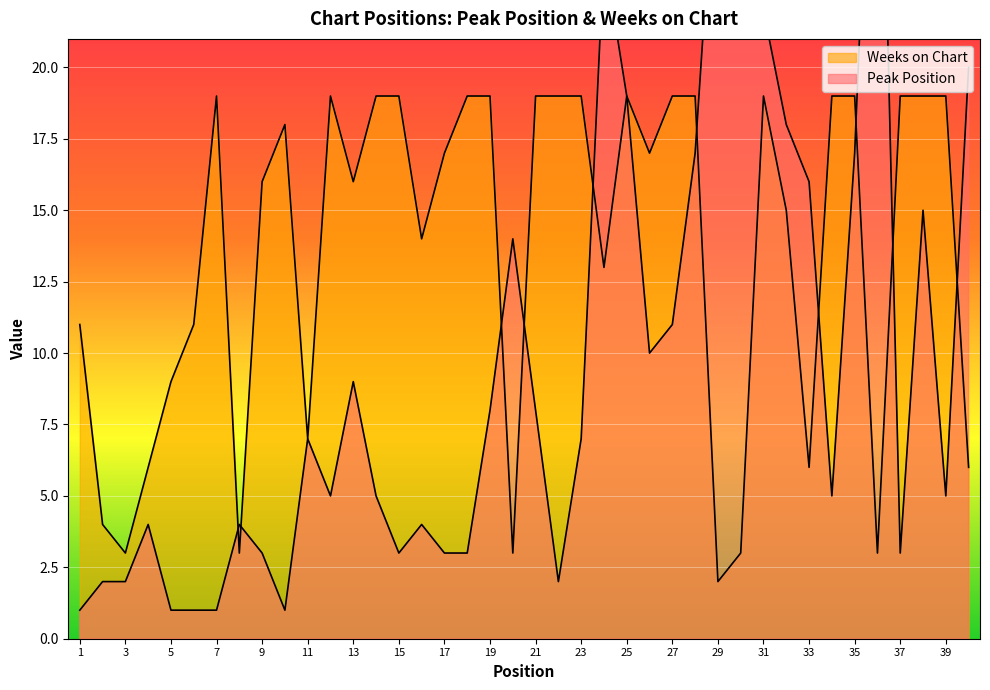

What are all the series names shown in the legend?

Peak Position, Weeks on Chart